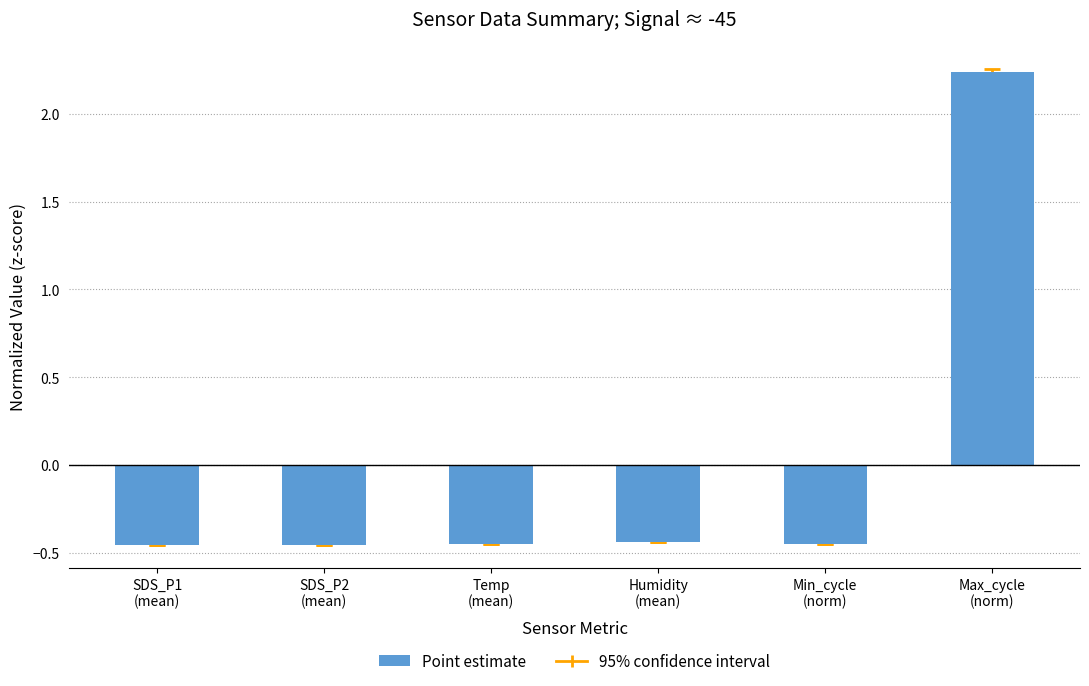

What is the difference between the maximum and minimum values?

2.7